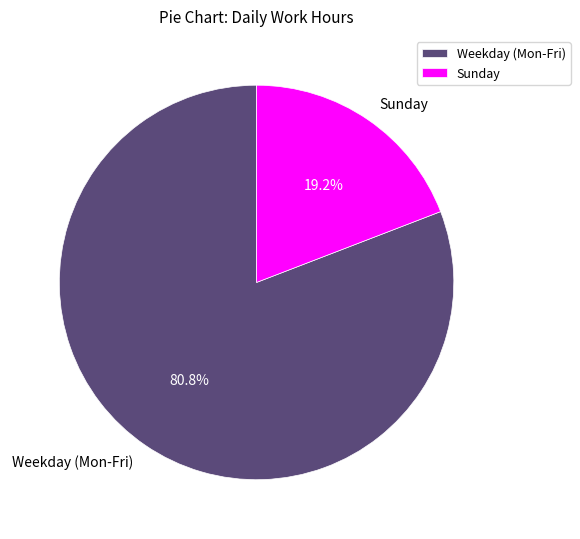

How many segments does this pie chart have?

2